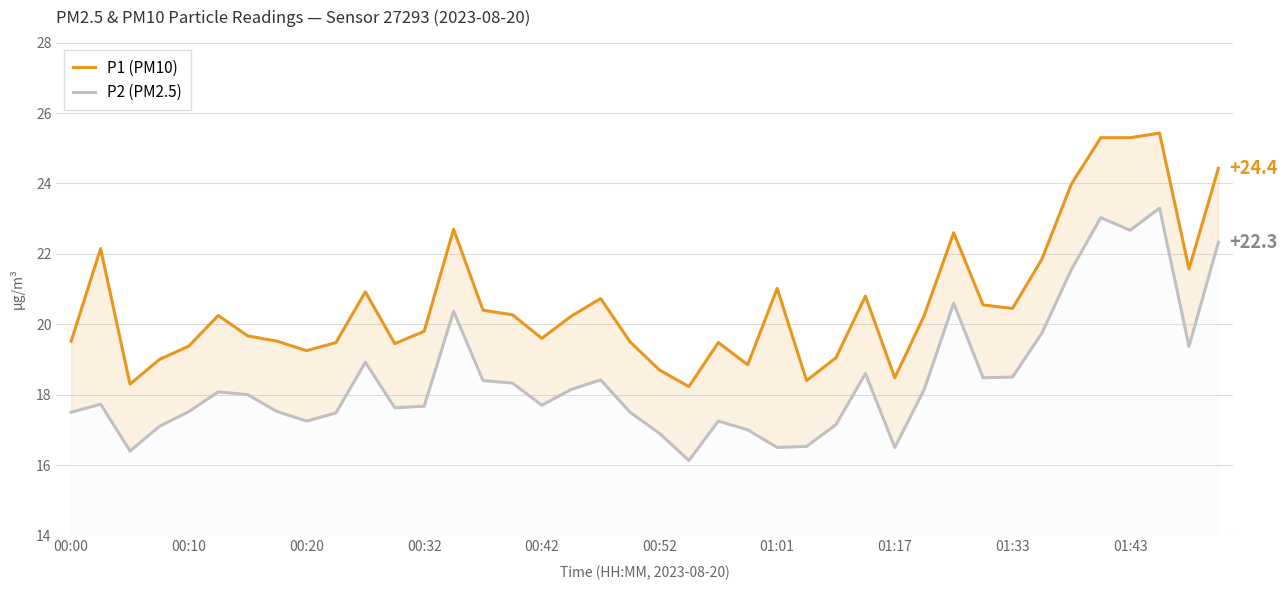

Reading left to right, what are all the values shown in this chart?

P1 (PM10): 19.5	22.1	18.3	19.0	19.4	20.2	19.7	19.5	19.2	19.5	20.9	19.4	19.8	22.7	20.4	20.3	19.6	20.2	20.7	19.5	18.7	18.2	19.5	18.9	21.0	18.4	19.1	20.8	18.5	20.2	22.6	20.6	20.4	21.9	24.0	25.3	25.3	25.4	21.6	24.4
P2 (PM2.5): 17.5	17.7	16.4	17.1	17.5	18.1	18.0	17.5	17.2	17.5	18.9	17.6	17.7	20.4	18.4	18.3	17.7	18.1	18.4	17.5	16.9	16.1	17.2	17.0	16.5	16.5	17.1	18.6	16.5	18.1	20.6	18.5	18.5	19.8	21.6	23.0	22.7	23.3	19.4	22.3